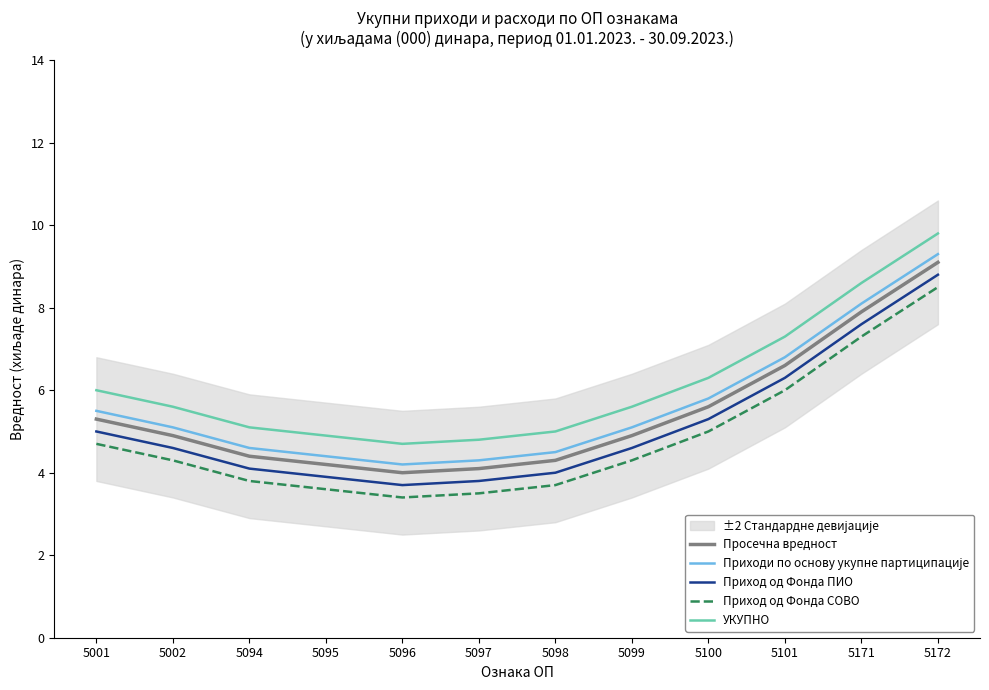

At 5097, list the series in order from smallest to largest.

Приход од Фонда СОВО, Приход од Фонда ПИО, Просечна вредност, Приходи по основу укупне партиципације, УКУПНО